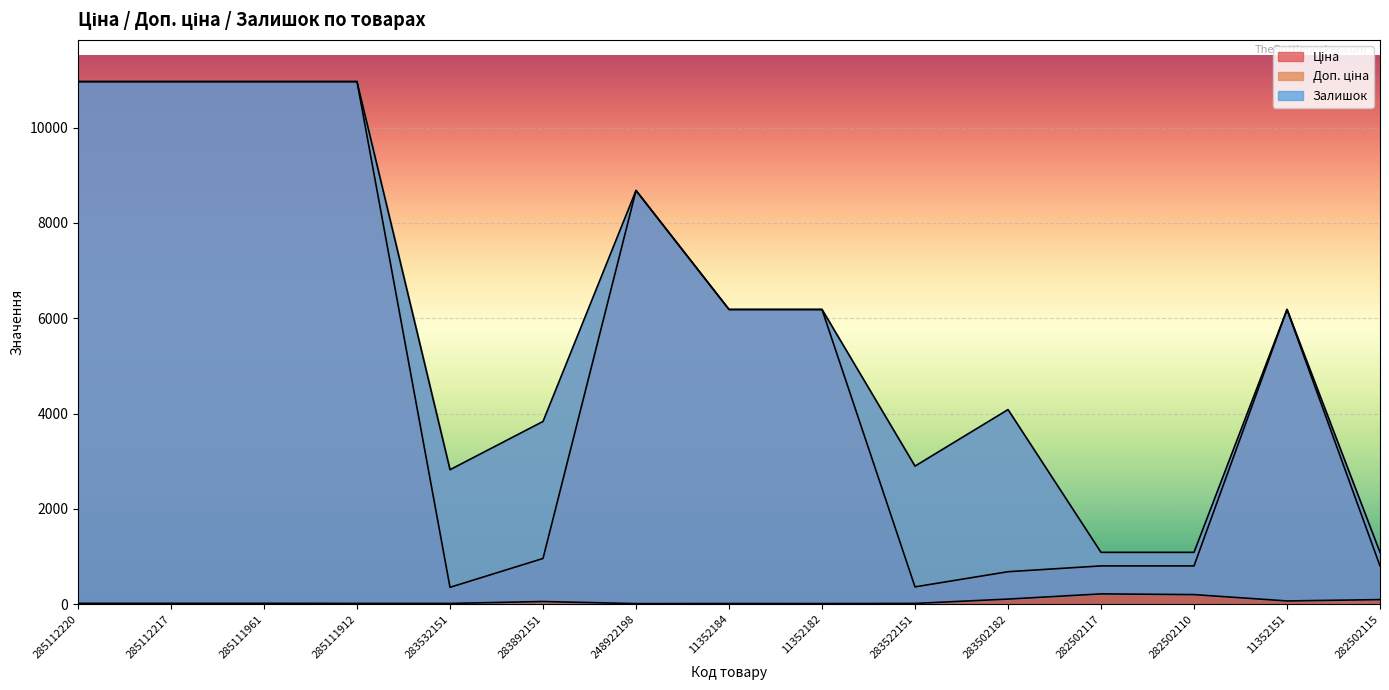

How many interior local valleys does the Залишок series have?

3